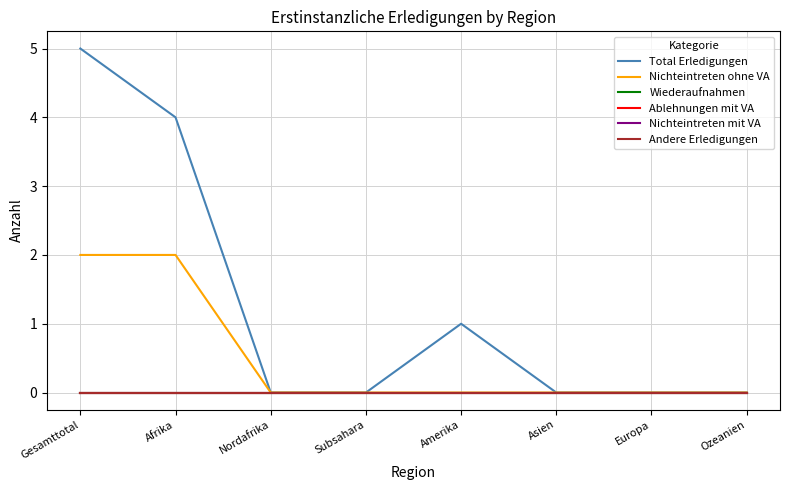

What is the label of the 7th point from the right?

Afrika